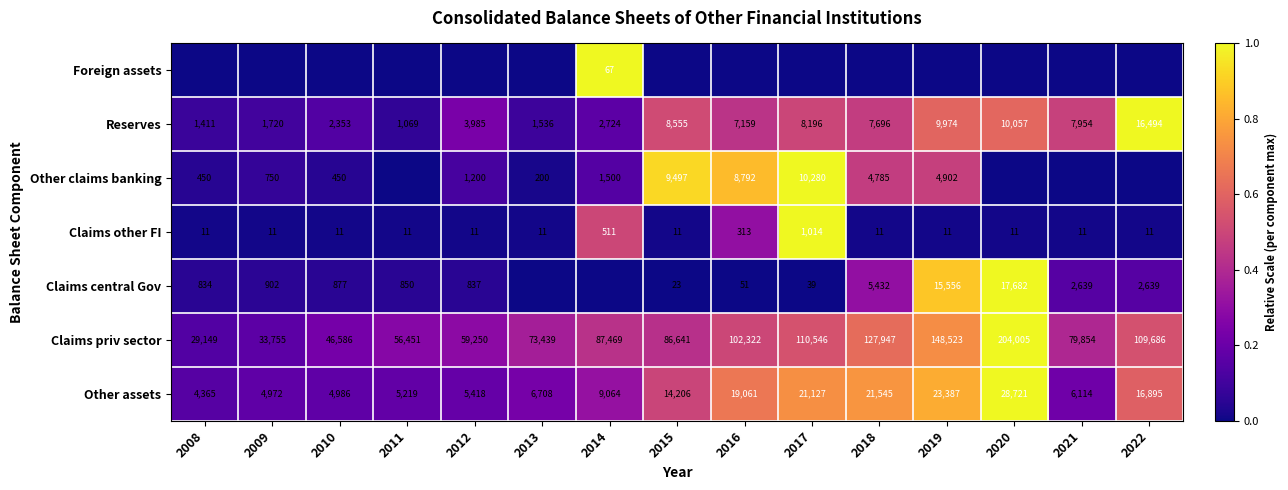

Is the value of Claims other FI at 2012 greater than the value of Claims priv sector at 2016?

No